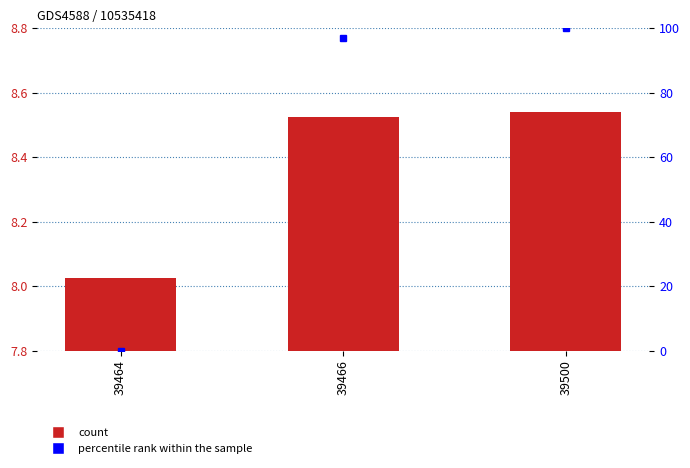

List the labels in order of value, smallest first.

39464, 39466, 39500